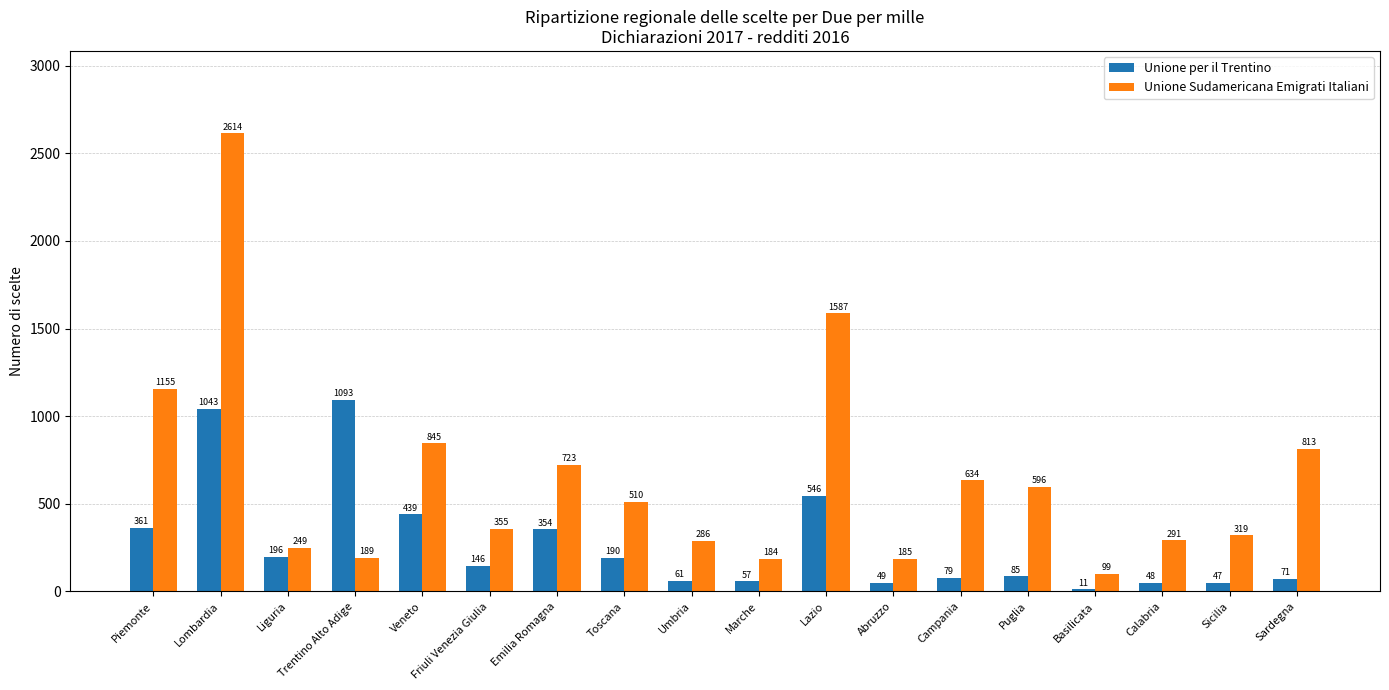

What is the approximate value of Unione per il Trentino at Lazio?

546